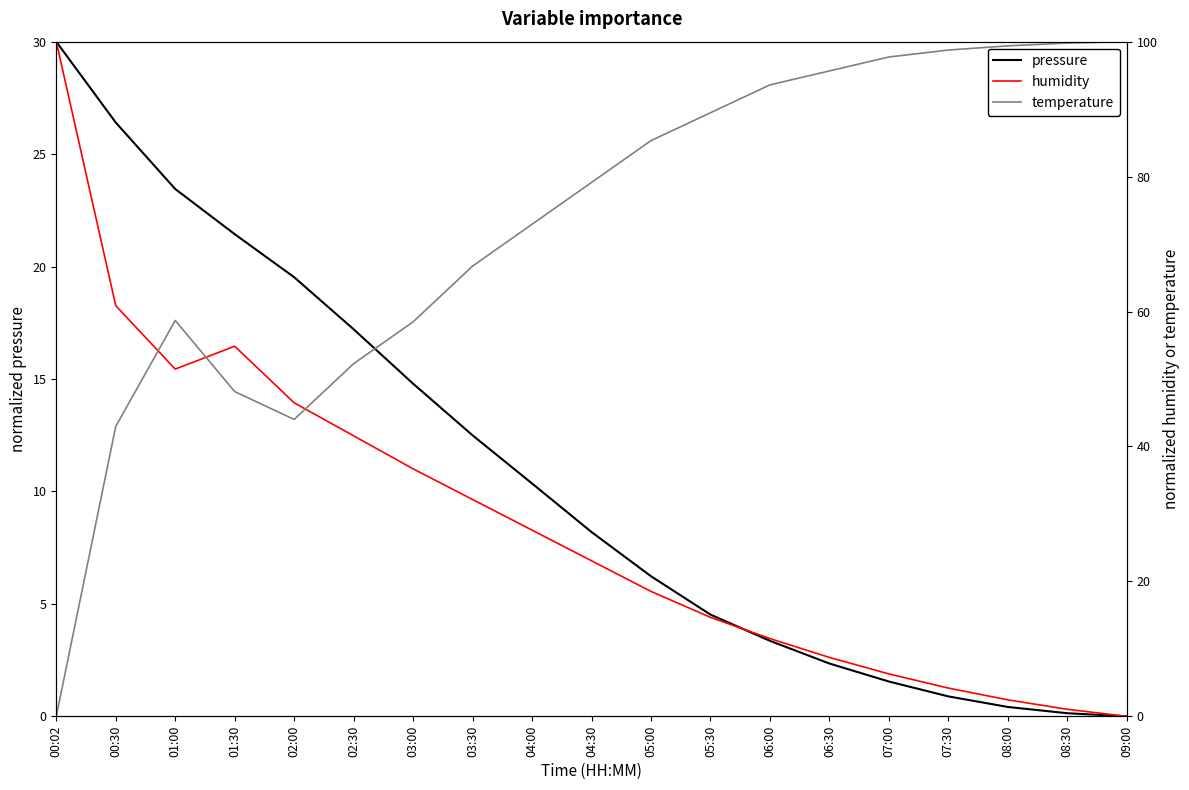

Rank the series by their maximum value, from lowest to highest.

pressure, humidity, temperature